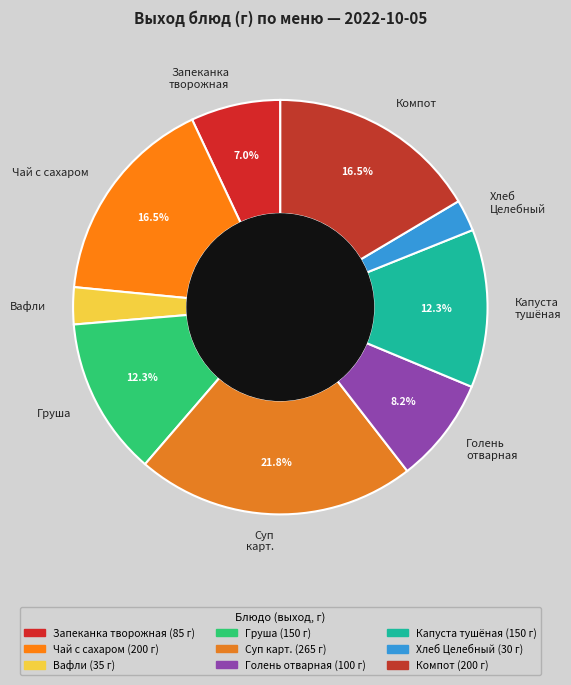

What portion of the pie excludes Капуста тушёная?

87.7%